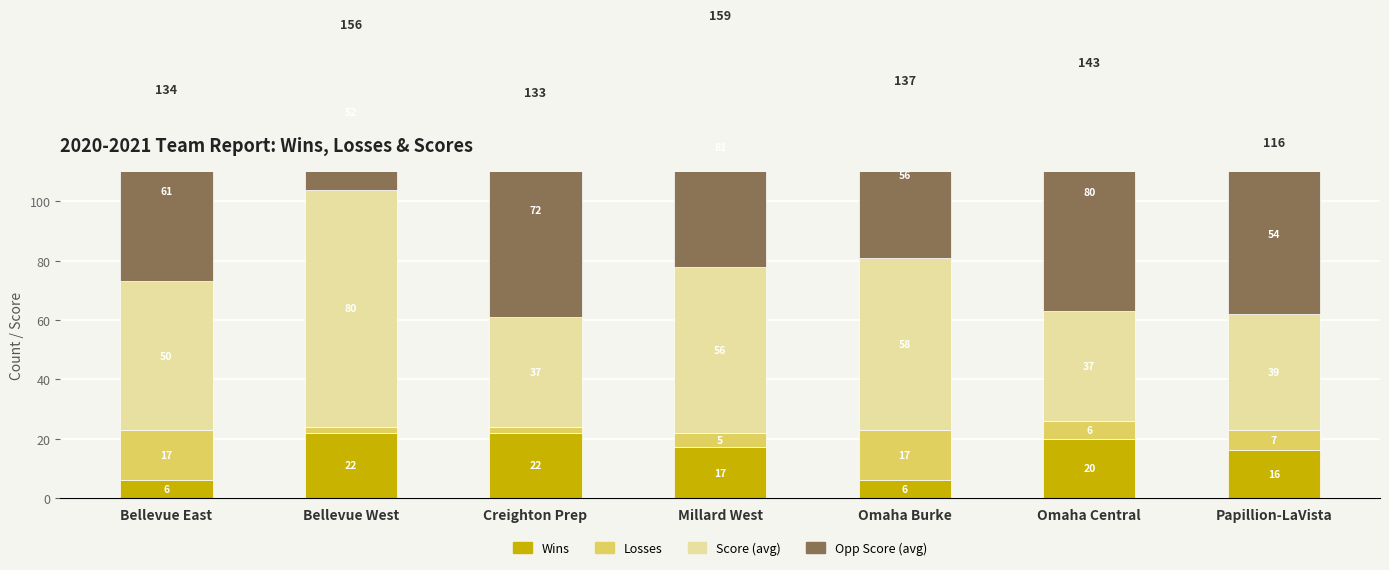

The value of Losses at Papillion-LaVista is 7. True or false?

True